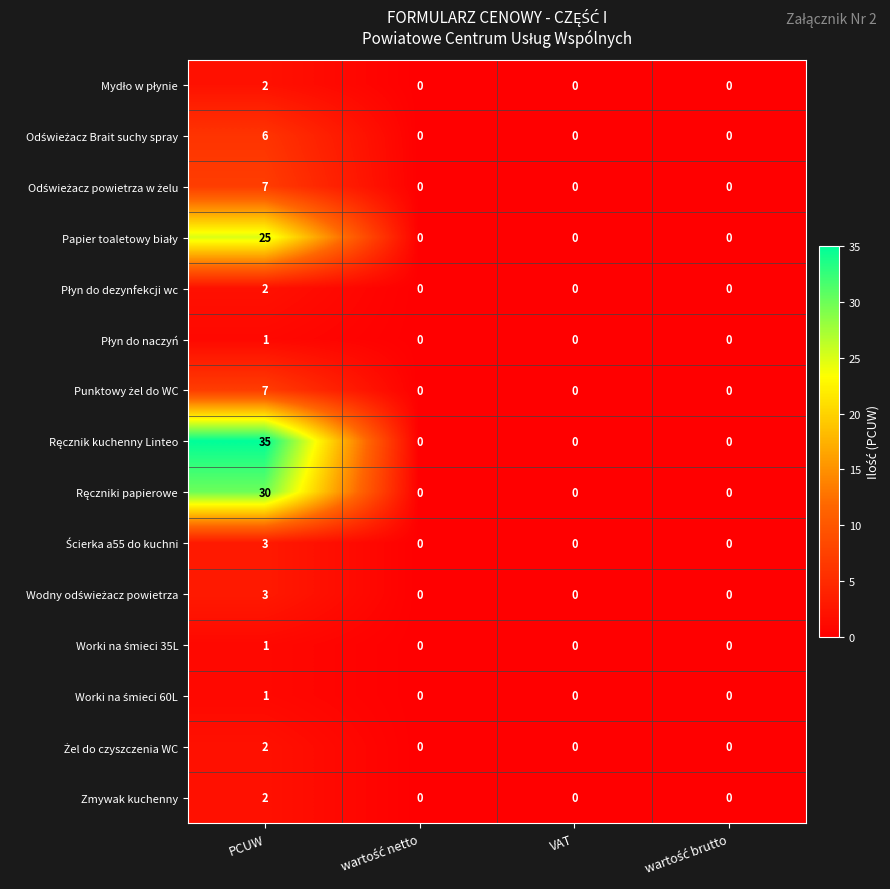

What is the total value across all series at PCUW?

127